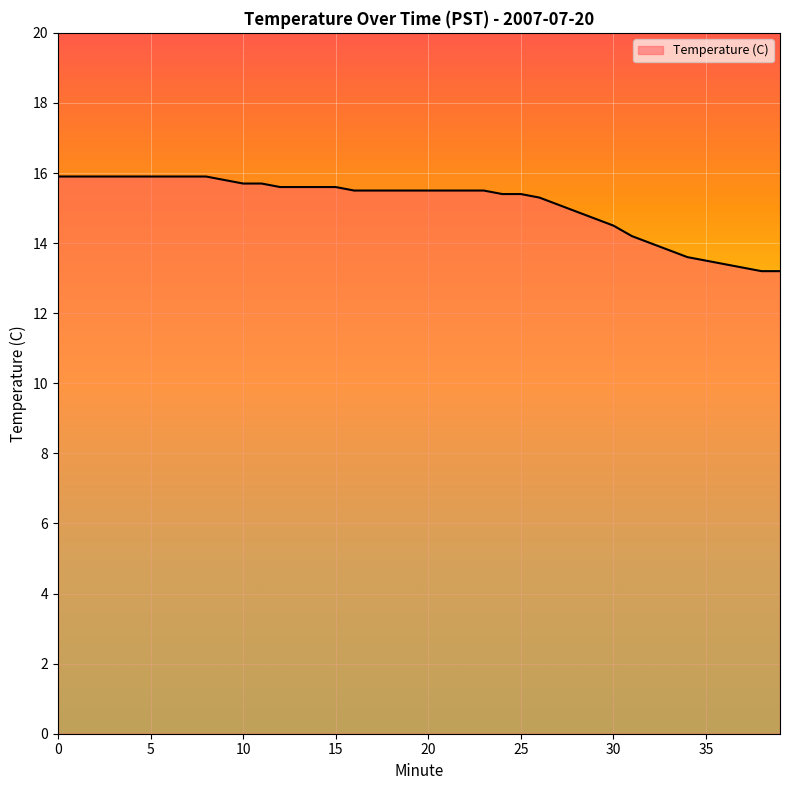

What is the difference between the maximum and minimum values?

2.7